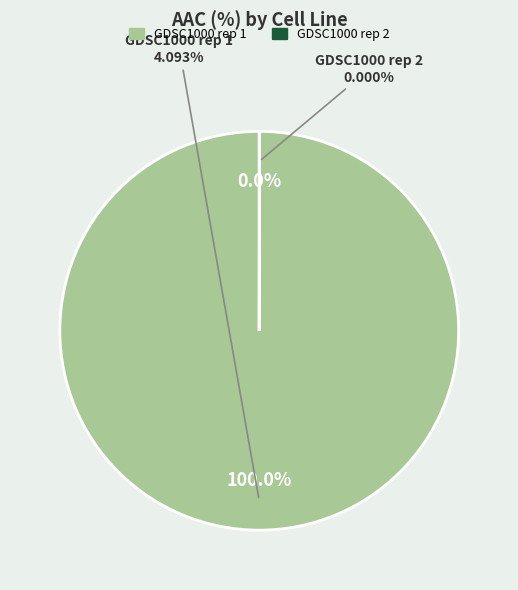

To the nearest percent, what is the difference between the largest and smallest slice percentages?

100%